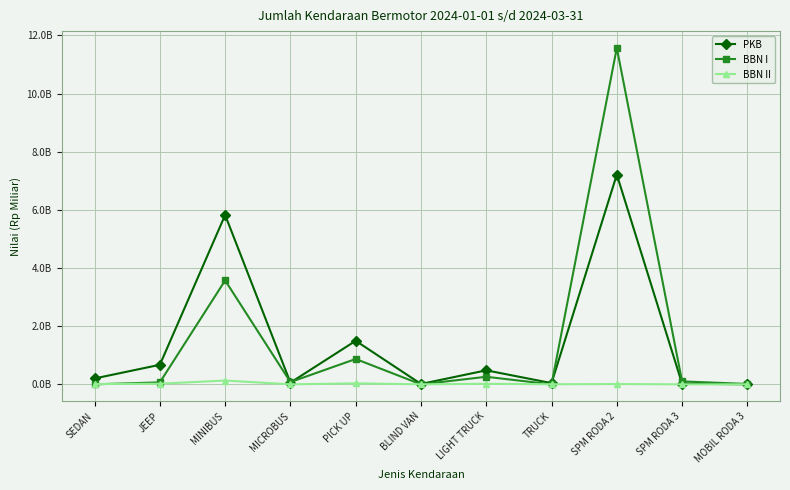

Which category has the lowest value in the BBN II series?

MICROBUS